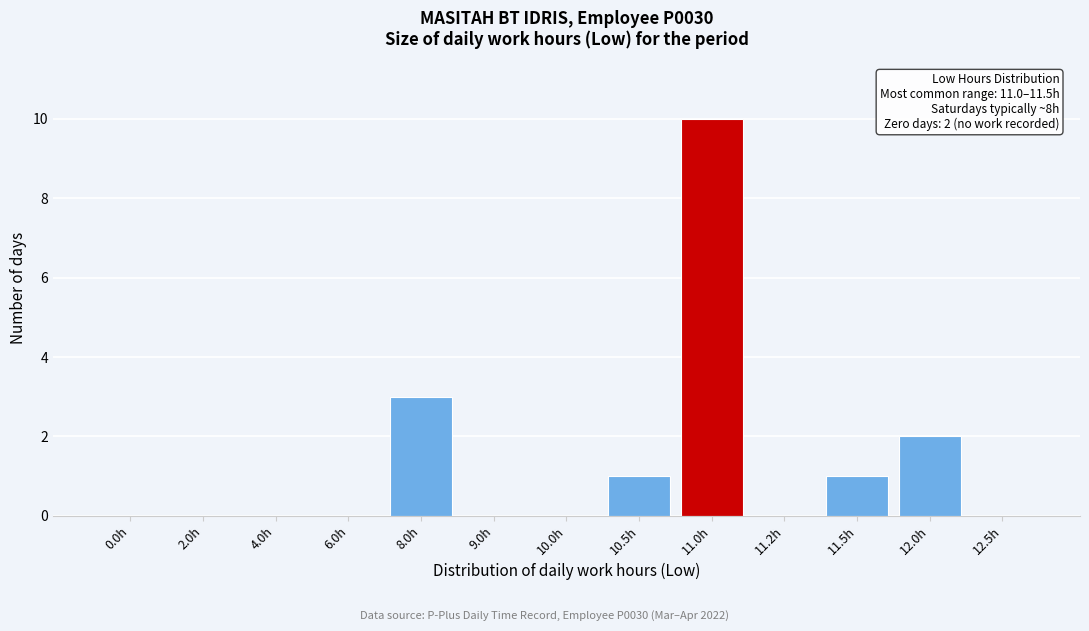

Reading right to left, extract all data points from this chart.

12.5h=0	12.0h=2	11.5h=1	11.2h=0	11.0h=10	10.5h=1	10.0h=0	9.0h=0	8.0h=3	6.0h=0	4.0h=0	2.0h=0	0.0h=0